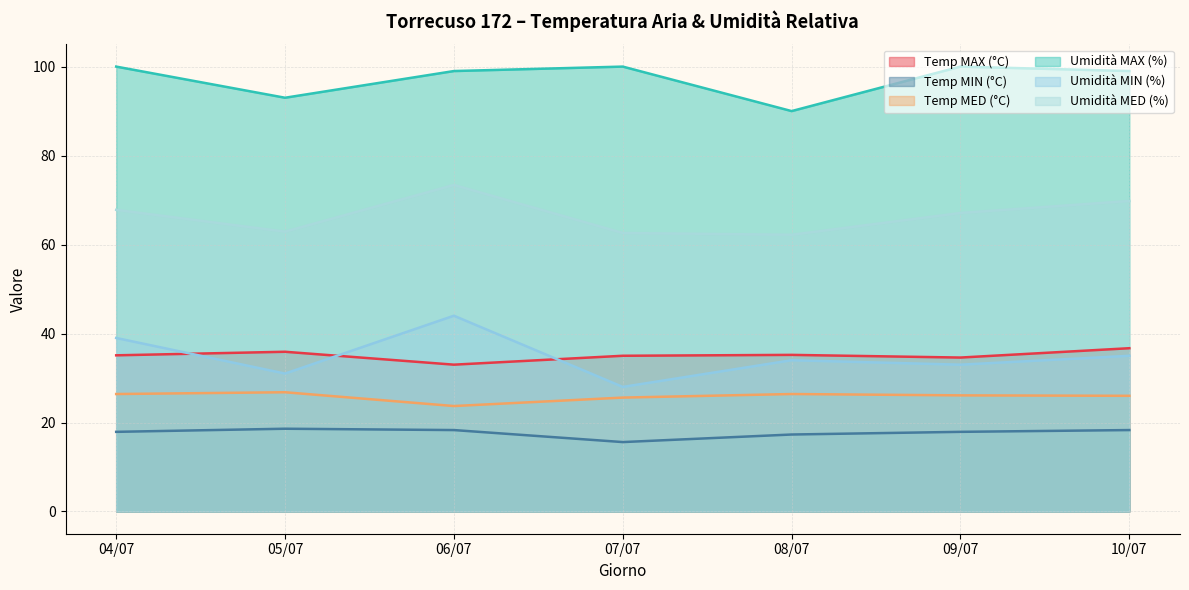

How many lines are shown in the chart?

6